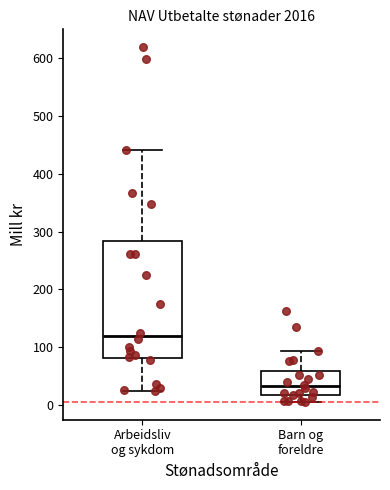

Which box is the tallest, from its lower edge to its upper edge?

Arbeidsliv og sykdom